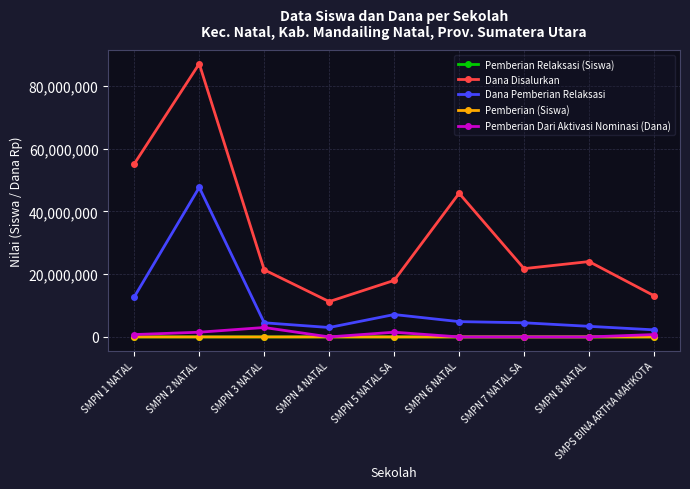

At which category does Dana Disalurkan reach its first local peak?

SMPN 2 NATAL